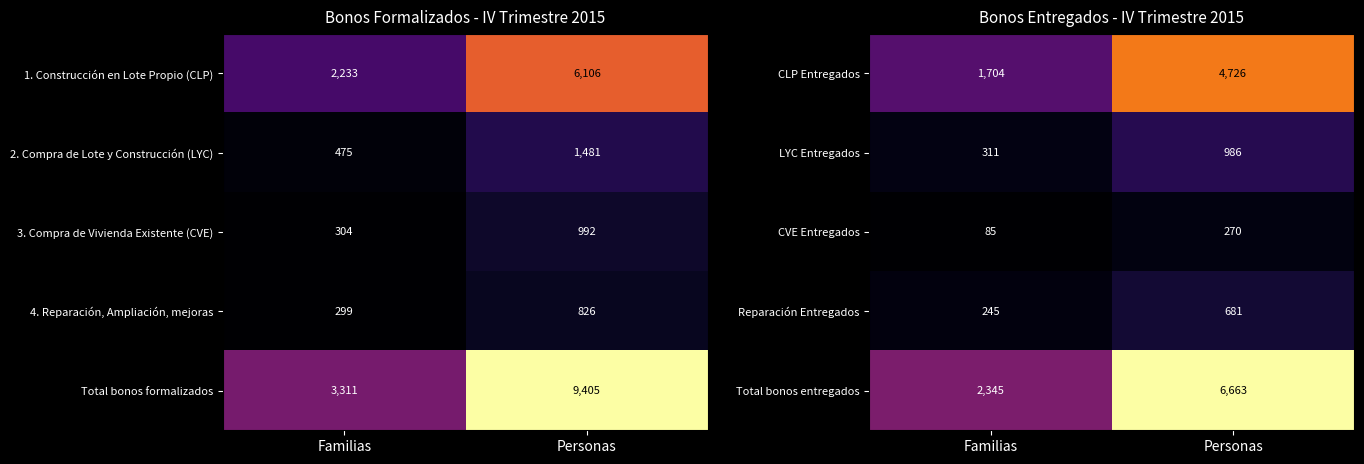

What is the difference between the maximum and minimum values in the Reparación Entregados series?

436